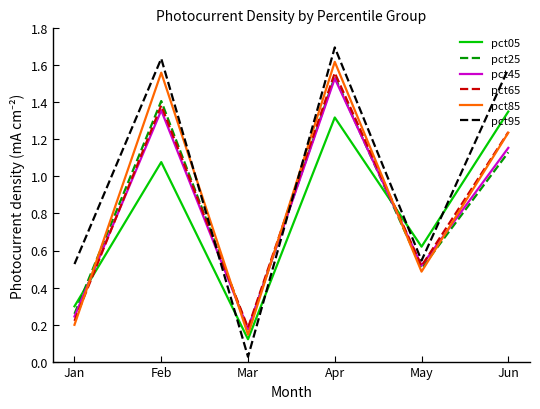

What is the sum of the pct05 values at May and Mar?

0.7